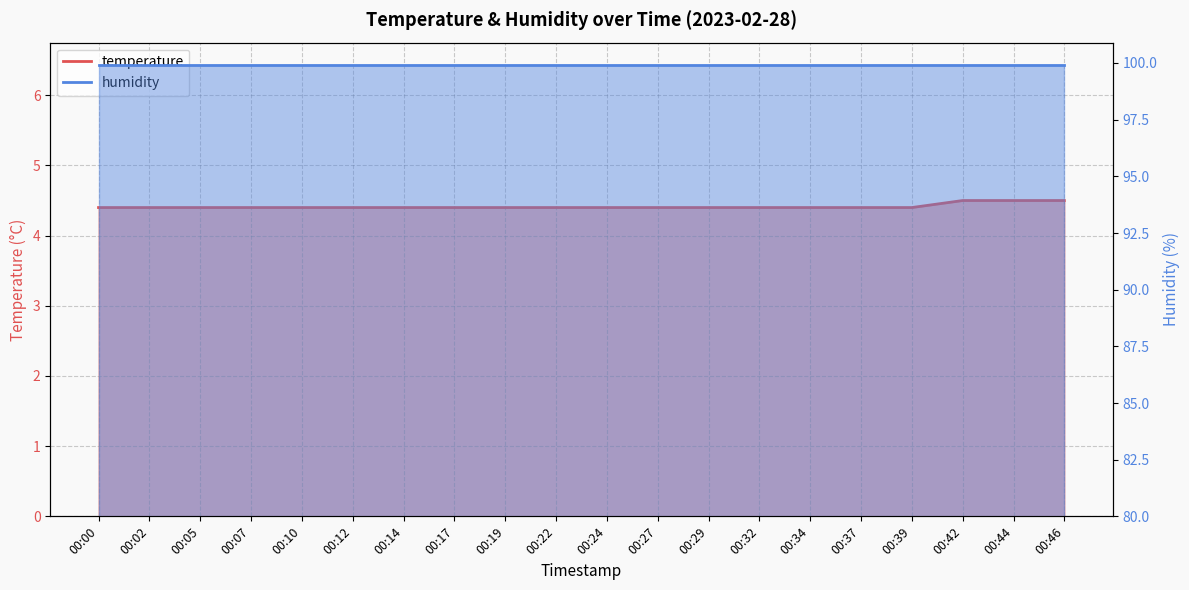

Does the chart have visible grid lines?

Yes